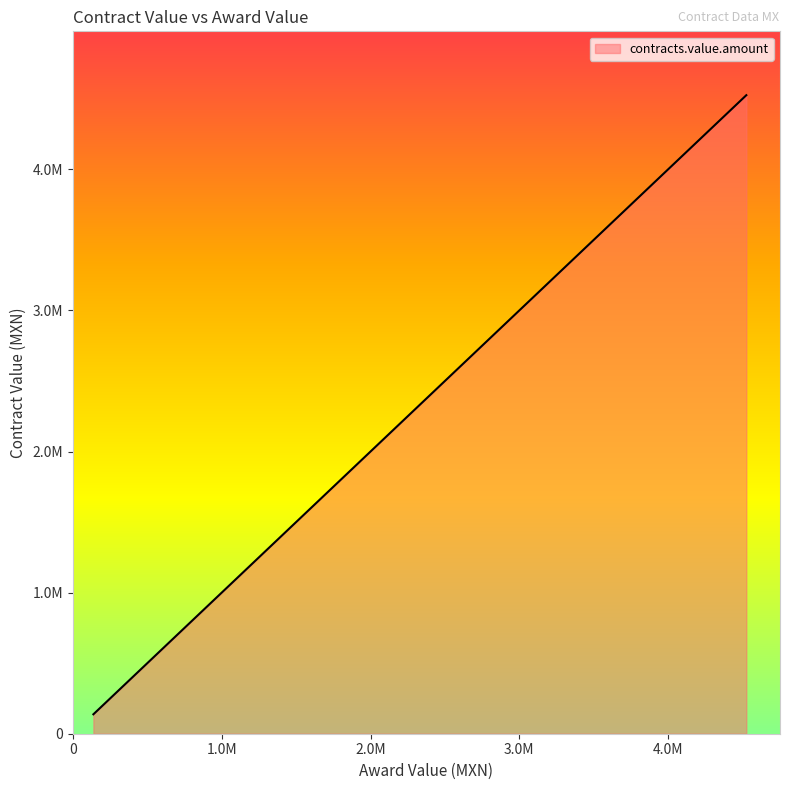

Is it true that the value at 2586206.89 is 2586206.9?

True